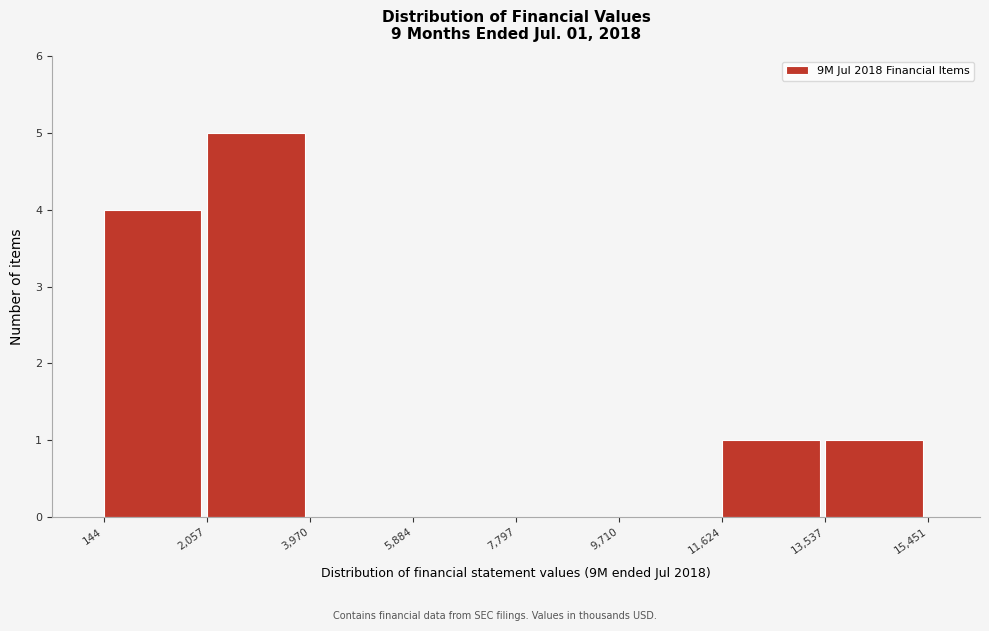

Which range on the x-axis has the tallest bar?

2,057 to 3,970